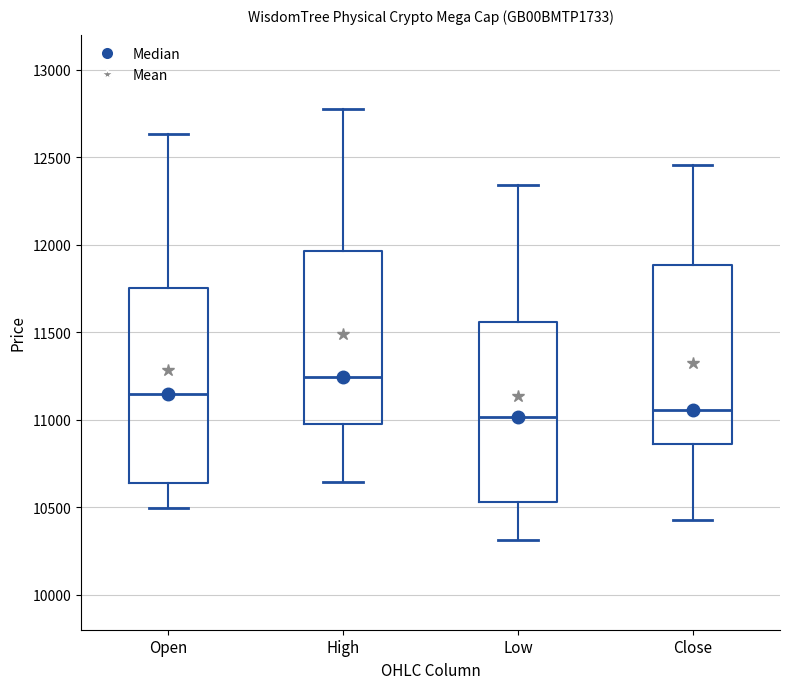

Reading left to right, transcribe this box plot: for each box, give where its median line is, the range the box spans, and where its two whiskers end, as read against the y-axis. The values are not printed on the chart, so give them approximately, as read against the axis.

Open: median 11150, box 10650 to 11750, whiskers 10500 to 12650
High: median 11250, box 11000 to 11950, whiskers 10650 to 12750
Low: median 11000, box 10550 to 11550, whiskers 10300 to 12350
Close: median 11050, box 10850 to 11900, whiskers 10450 to 12450